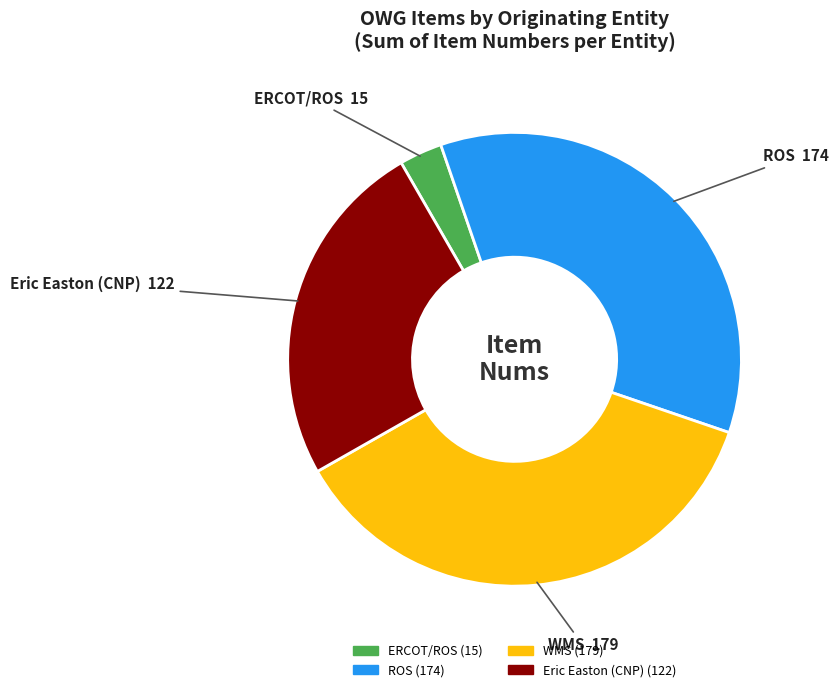

Count the number of slices in the pie.

4